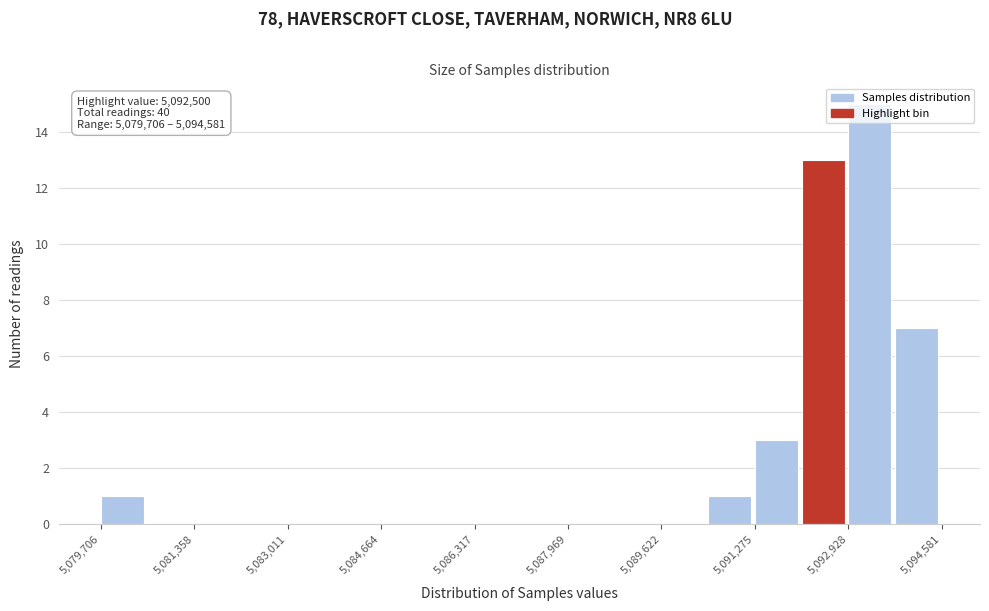

Which range on the x-axis has the tallest bar?

5093000 to 5093800